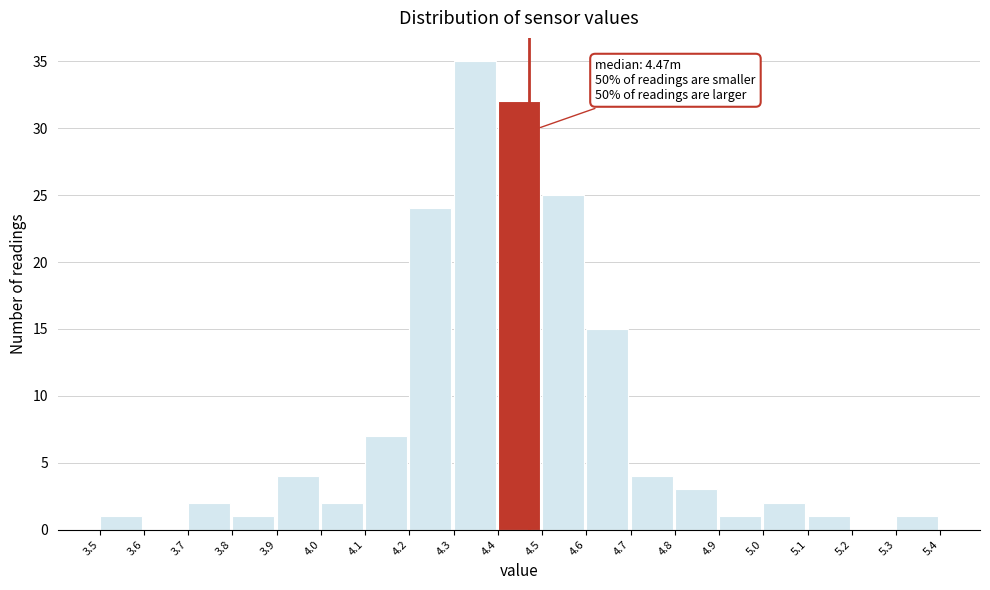

Which range on the x-axis has the tallest bar?

4.3 to 4.4